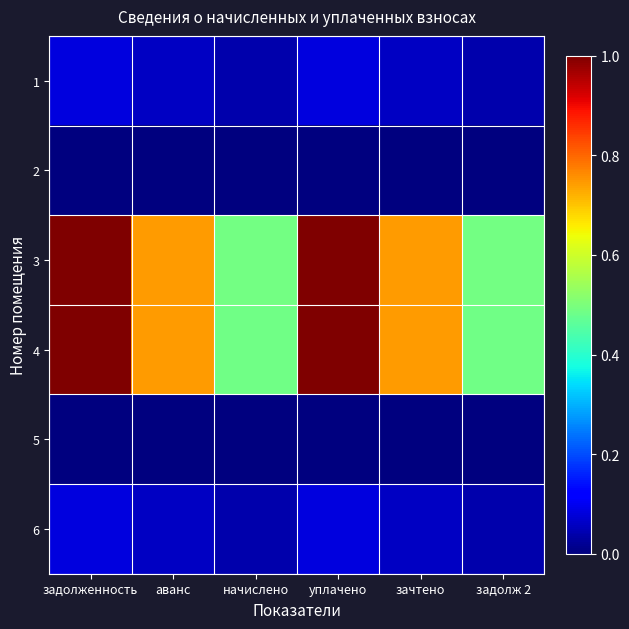

Count the number of data series in this chart.

6